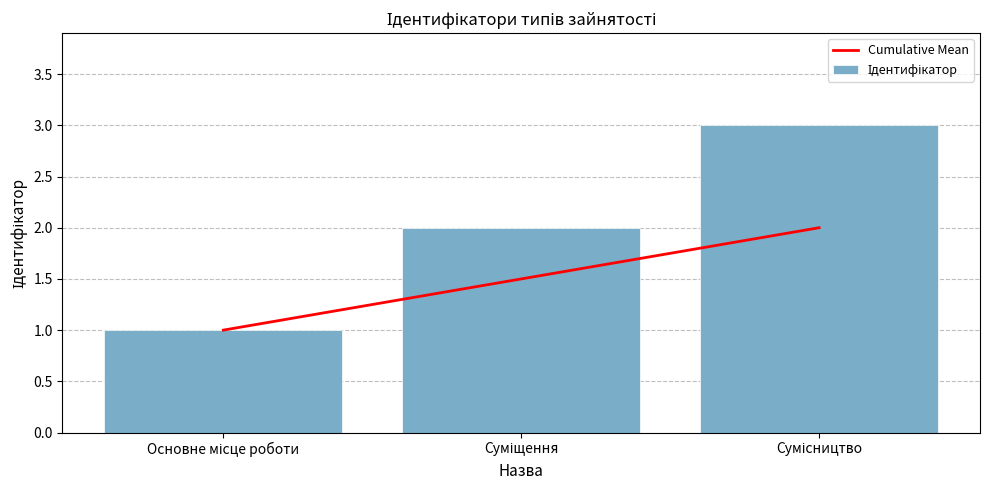

How many values in the Ідентифікатор series exceed 2?

1